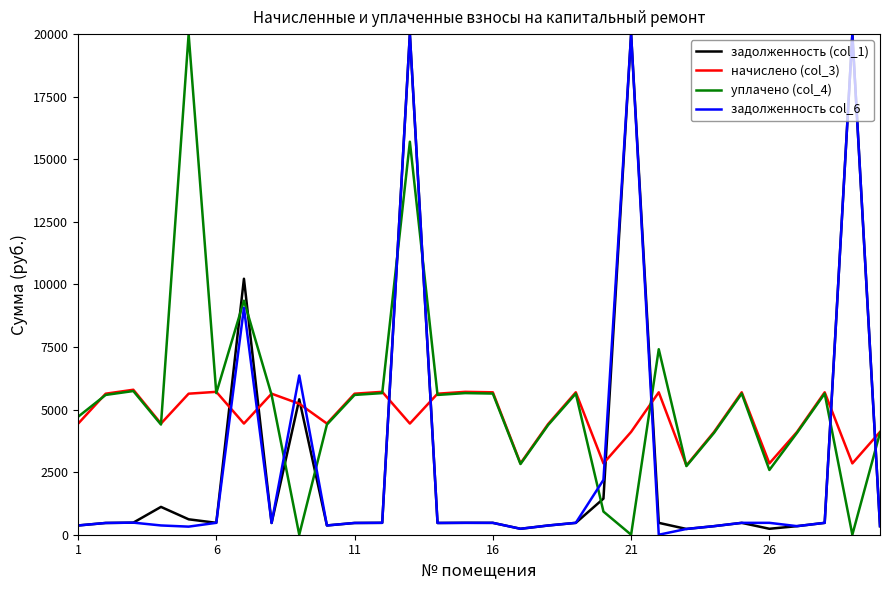

After their last crossing, which series has the higher values: задолженность col_6 or начислено (col_3)?

начислено (col_3)